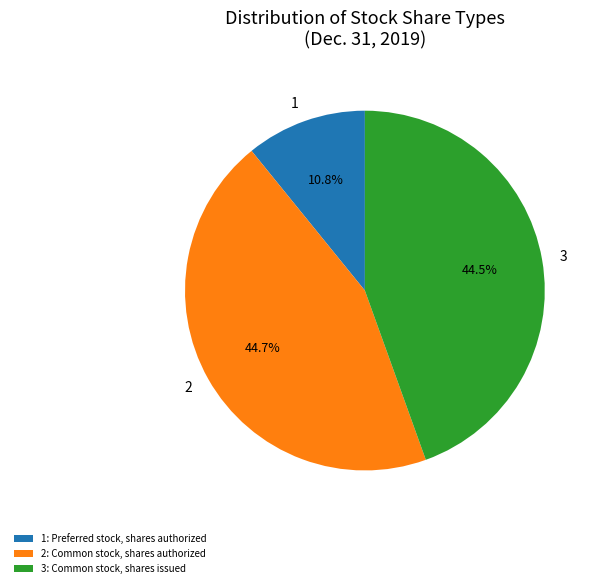

How much of the chart is everything except 2?

55.3%